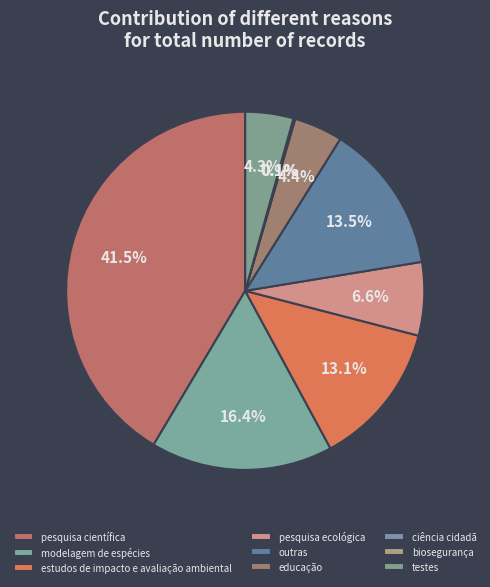

Does any single category account for the majority?

No